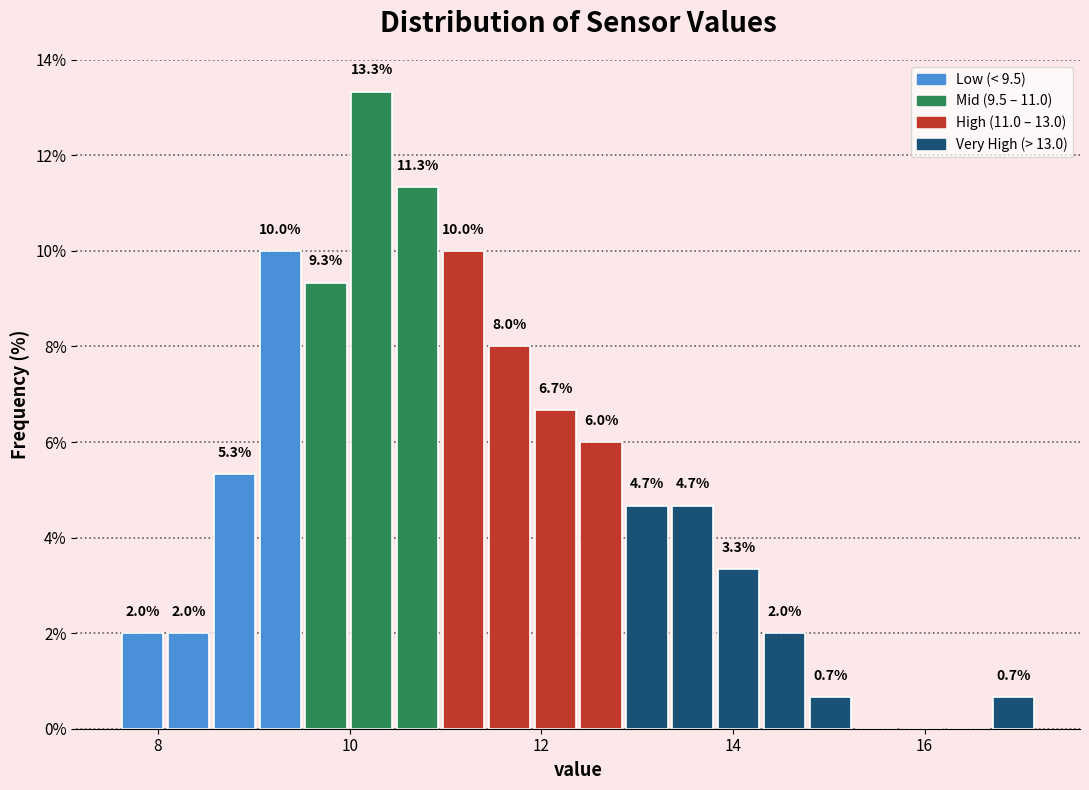

Read against the x-axis, roughly where is the centre of the tallest bar?

10.2